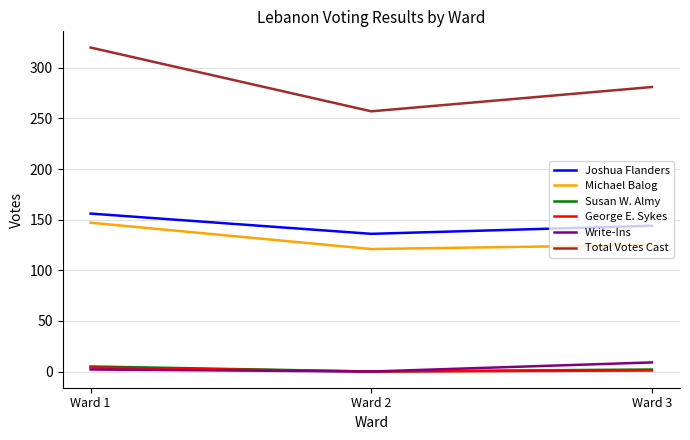

What is the difference between the Joshua Flanders values at Ward 2 and Ward 1?

20